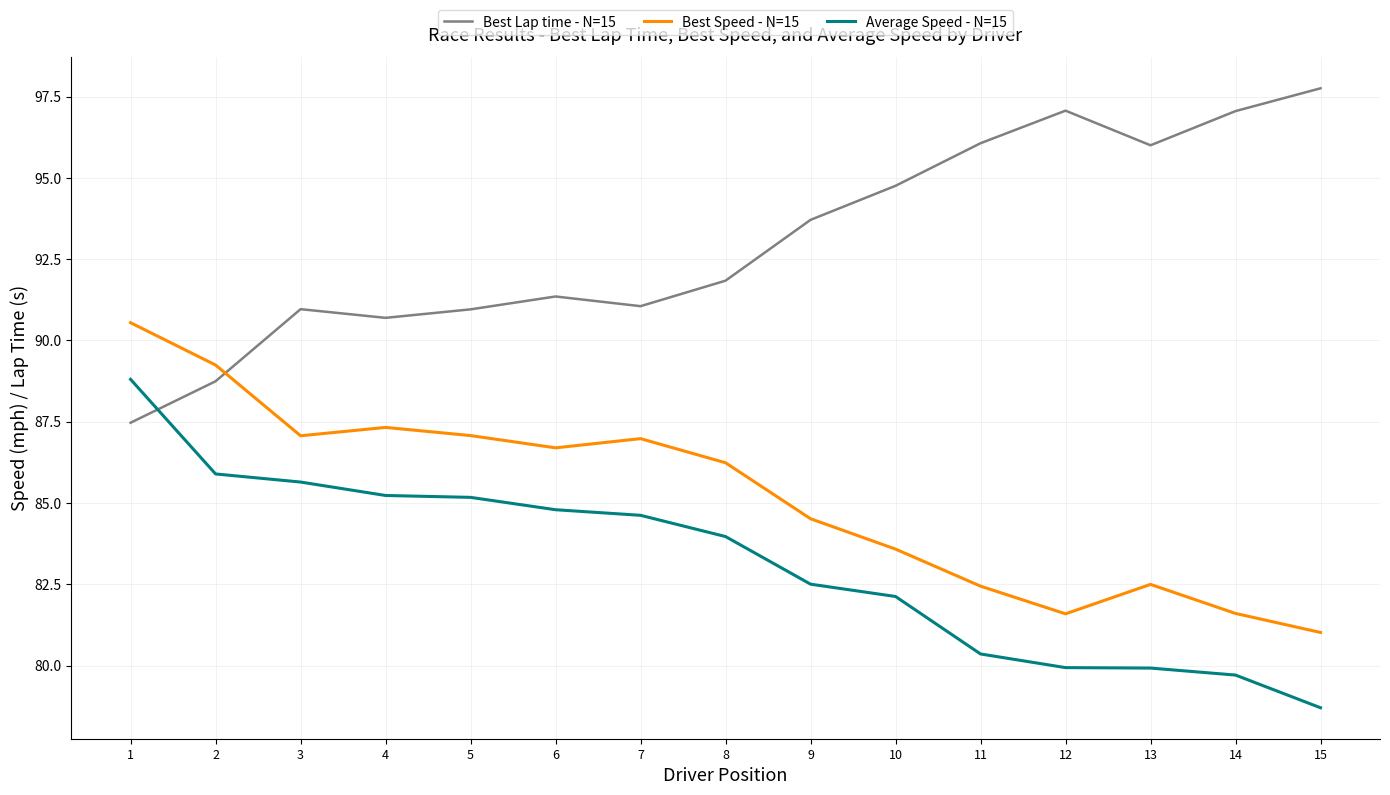

At which category does the chart reach its peak across all series?

15